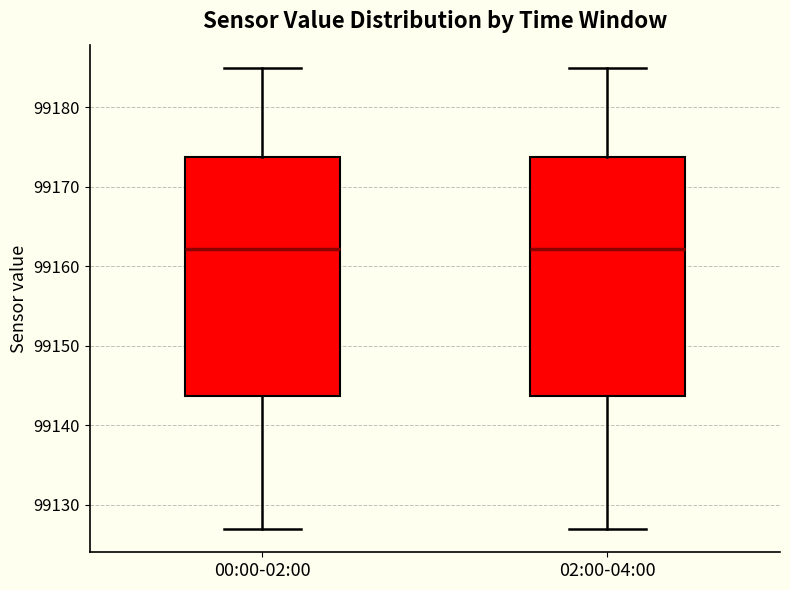

Where is the lower edge of the box for 00:00-02:00 on the y-axis? The values are not printed on the chart, so give them approximately, as read against the axis.

99144